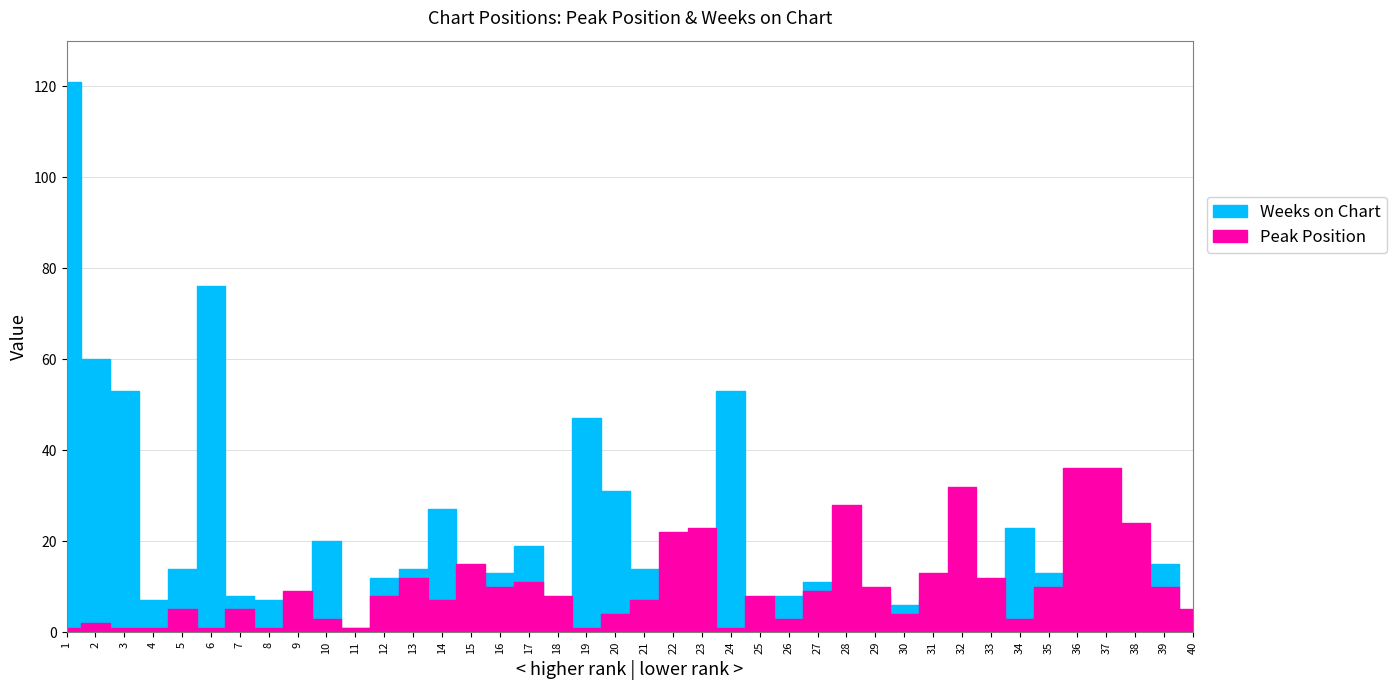

Where is the first local maximum for Weeks on Chart?

6